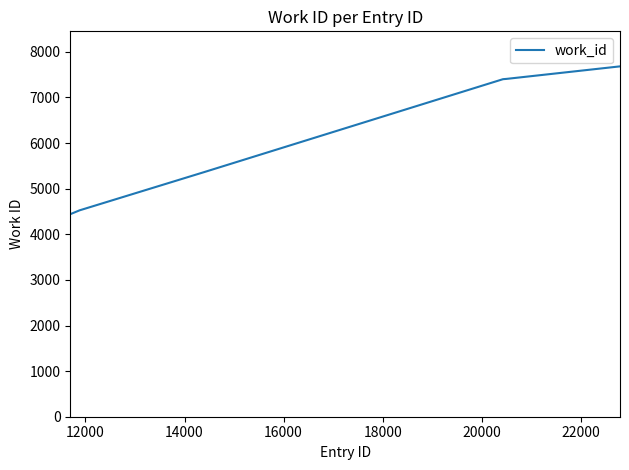

Does the chart display data point markers on the line(s)?

No